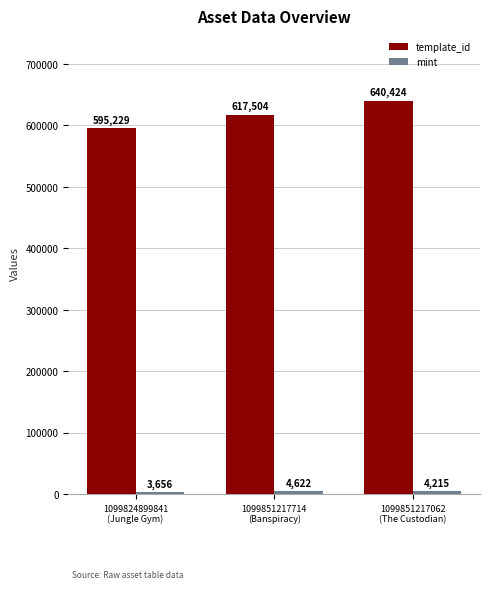

What is the minimum value shown in the chart?

3656